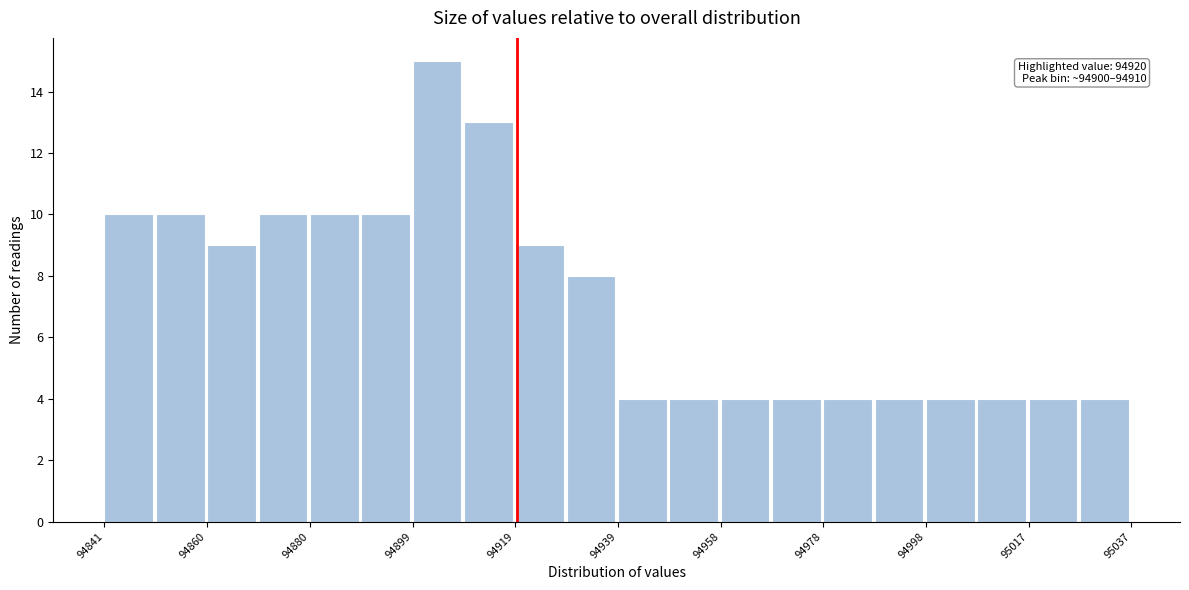

Which range on the x-axis has the tallest bar?

94900 to 94910